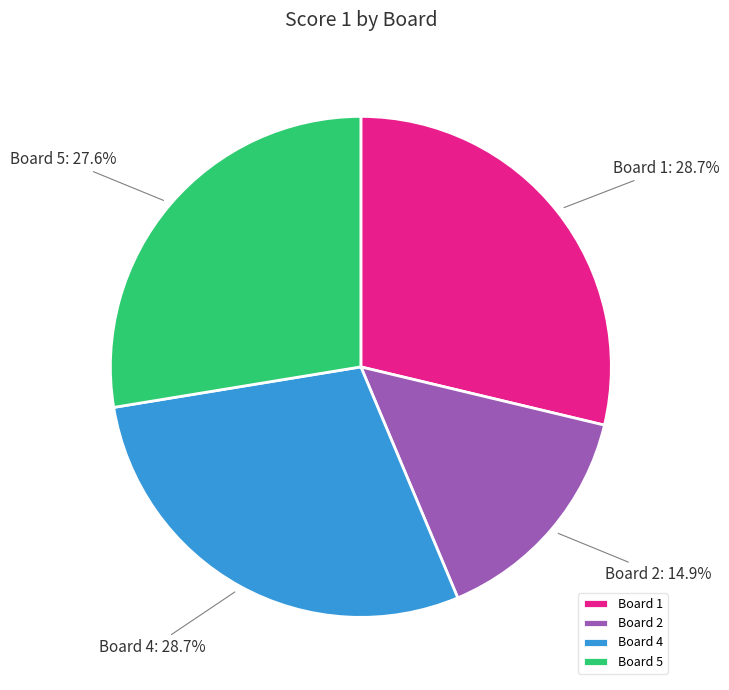

To the nearest percent, what is the difference between the largest and smallest slice percentages?

14%